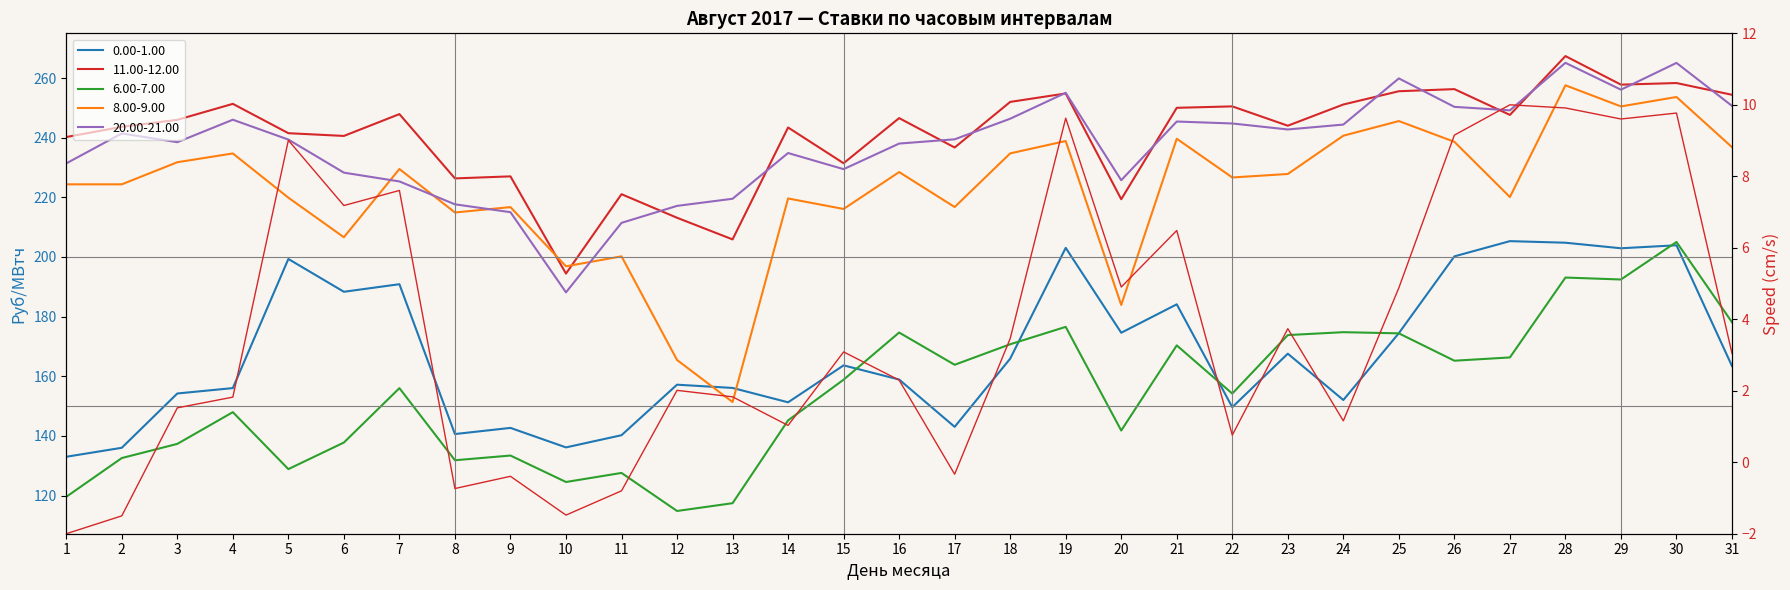

Does the chart display data point markers on the line(s)?

No